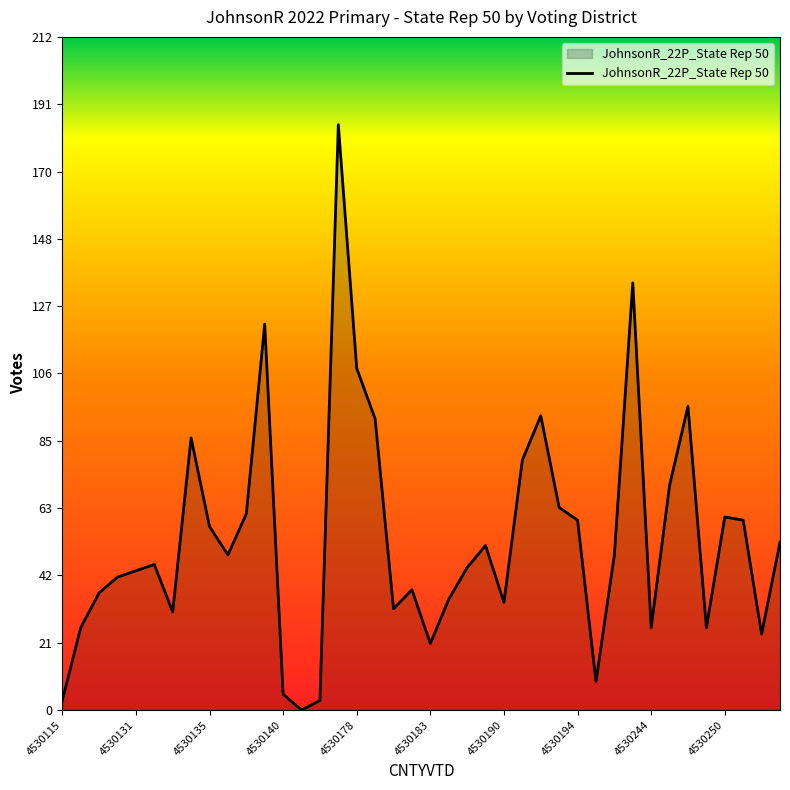

What is the greatest value displayed?

185